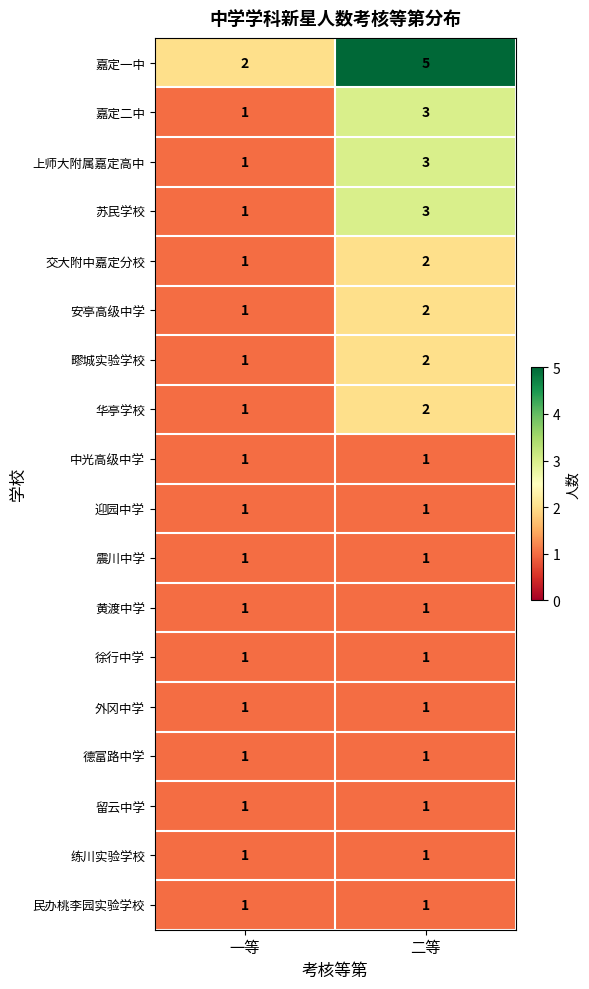

Count the number of data series in this chart.

18